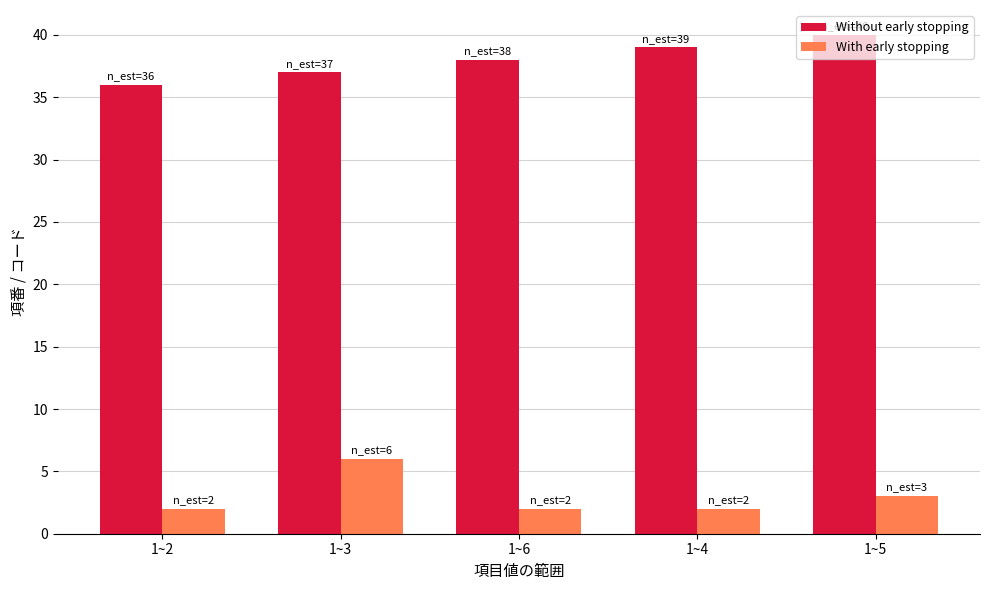

What is the sum of the With early stopping values at 1~6 and 1~5?

5